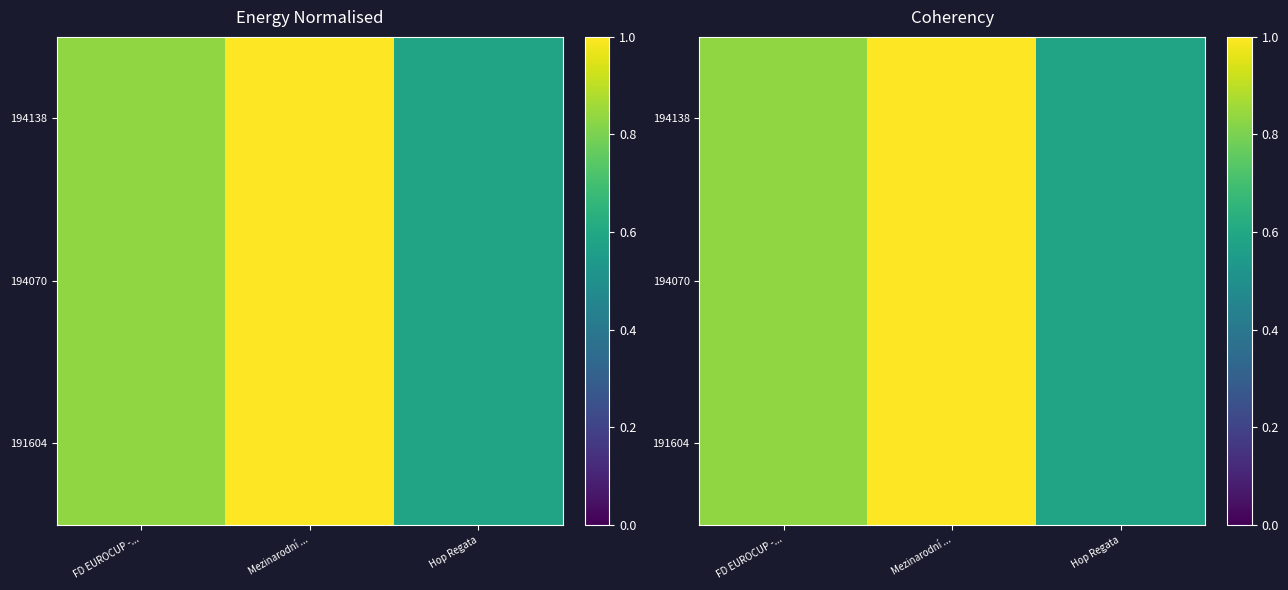

At which category does the chart reach its minimum across all series?

Hop Regata